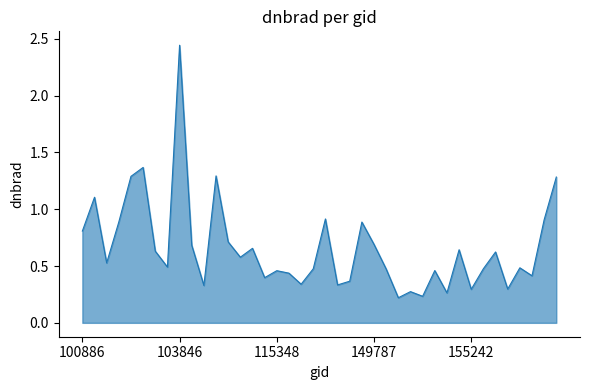

True or false: there are more than 2 points higher than both neighbors.

True